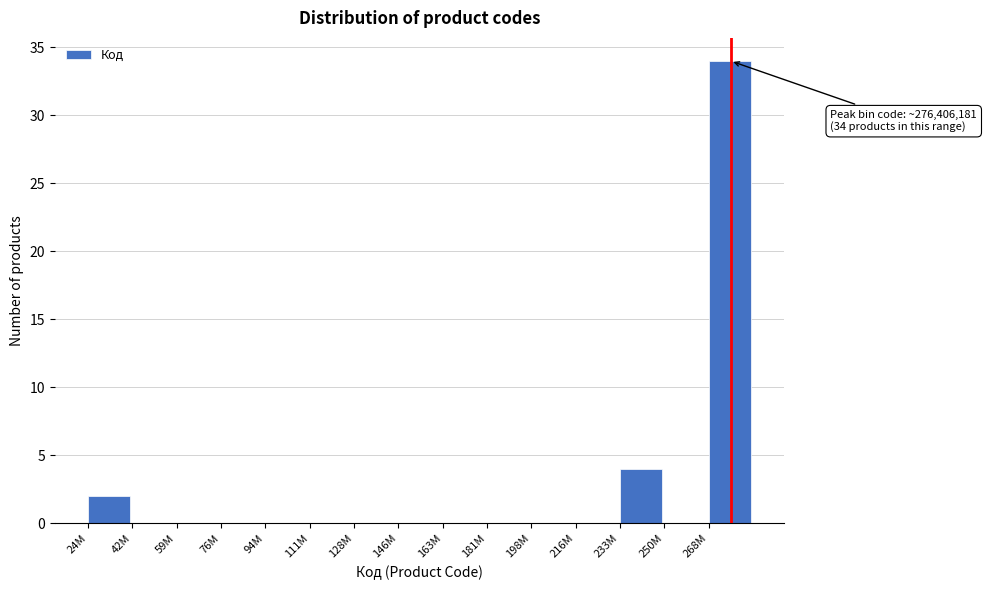

Reading right to left, what are all the values shown in this chart?

268M=34	250M=0	233M=4	216M=0	198M=0	181M=0	163M=0	146M=0	128M=0	111M=0	94M=0	76M=0	59M=0	42M=0	24M=2